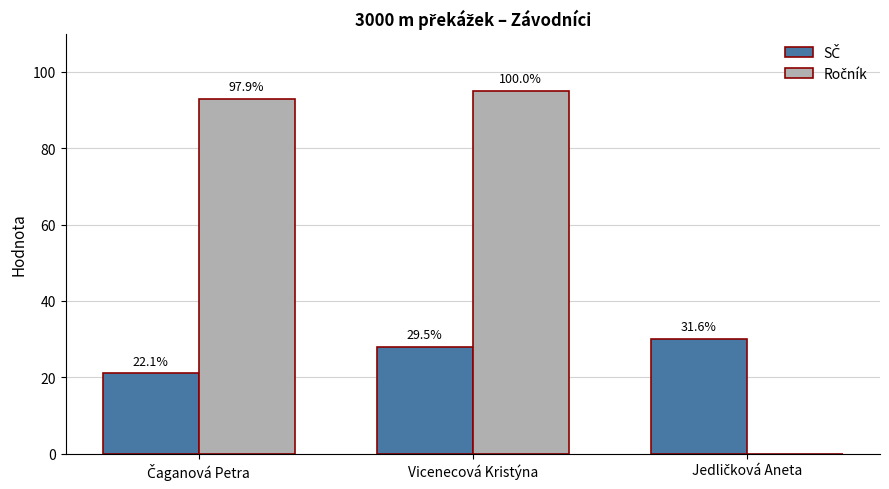

How many groups of bars are there?

3